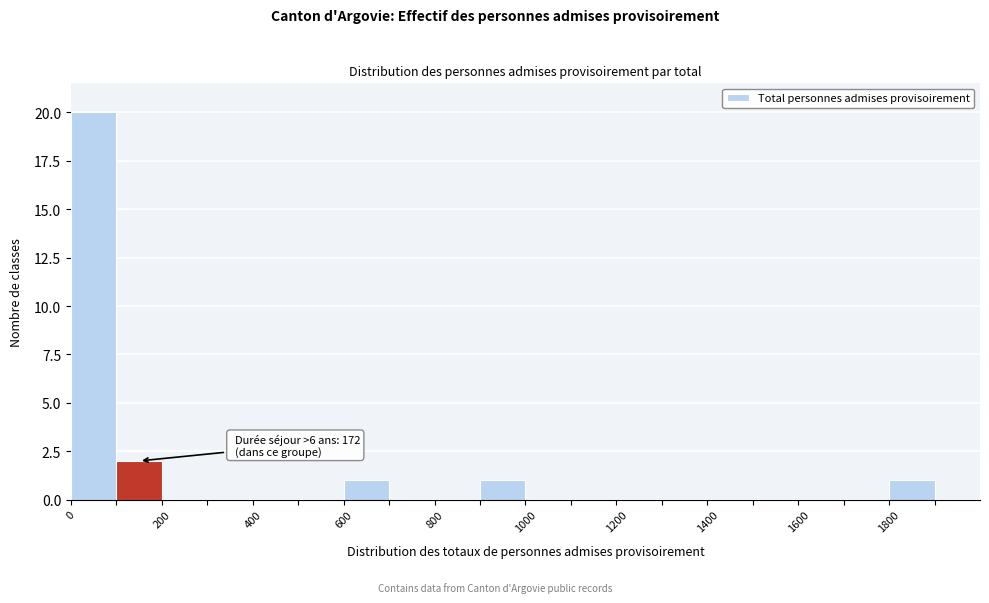

Over which range of the x-axis is the bar tallest?

0 to 100